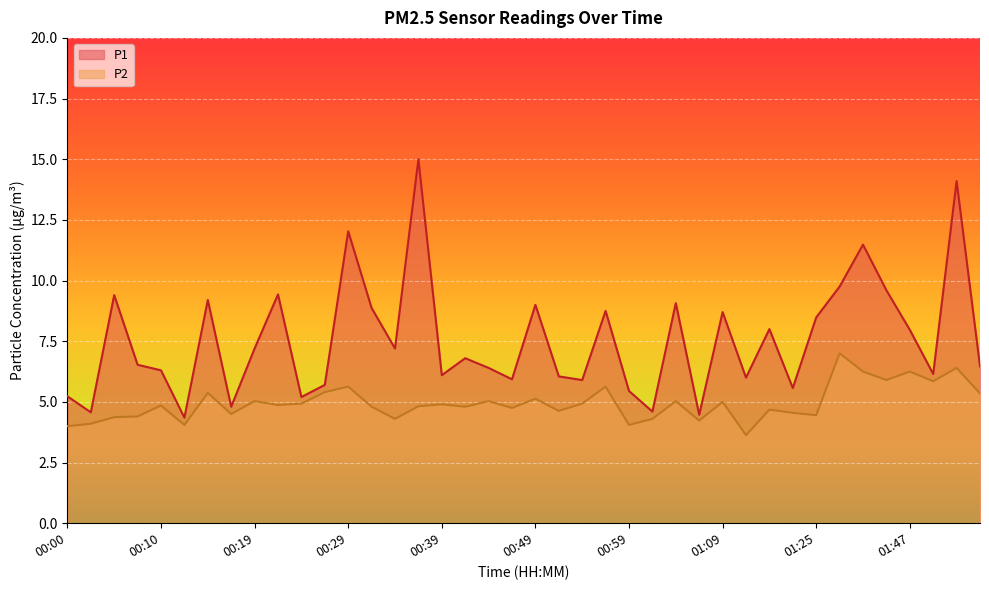

What is the label of the 6th point from the right?

01:39